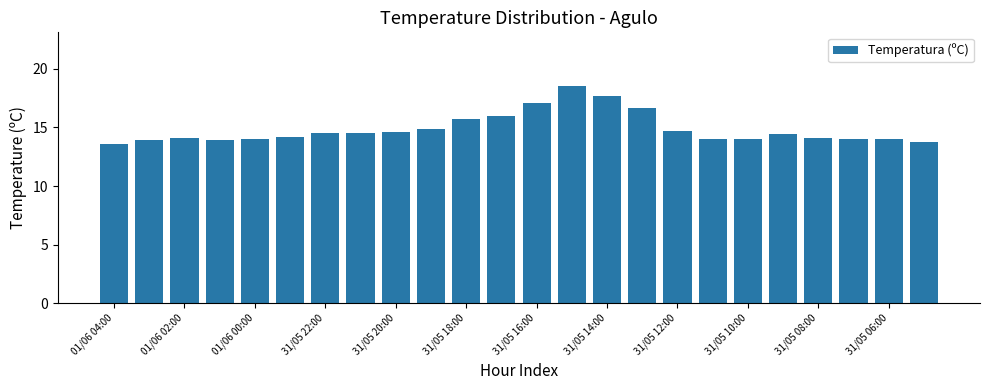

Reading left to right, list all the values displayed in this chart.

13.6	13.9	14.1	13.9	14.0	14.2	14.5	14.5	14.6	14.9	15.7	16.0	17.1	18.5	17.7	16.7	14.7	14.0	14.0	14.4	14.1	14.0	14.0	13.8